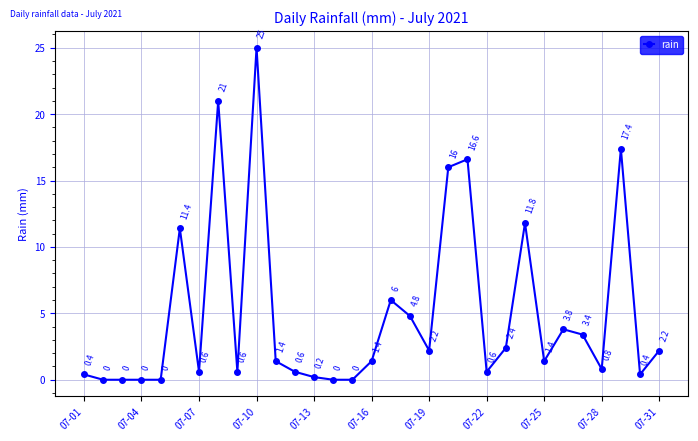

What is the value of the 16th point from the left?

1.4